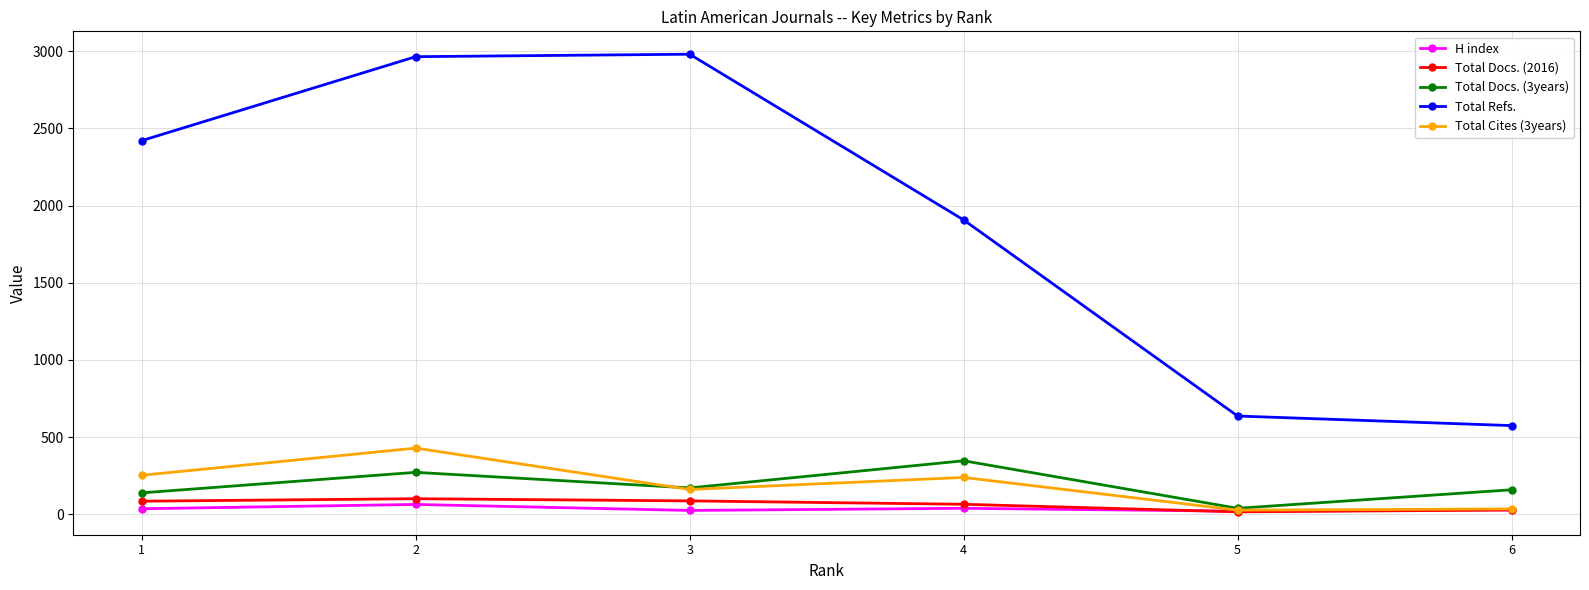

True or false: Total Docs. (3years) has more than 1 interior local peaks.

True